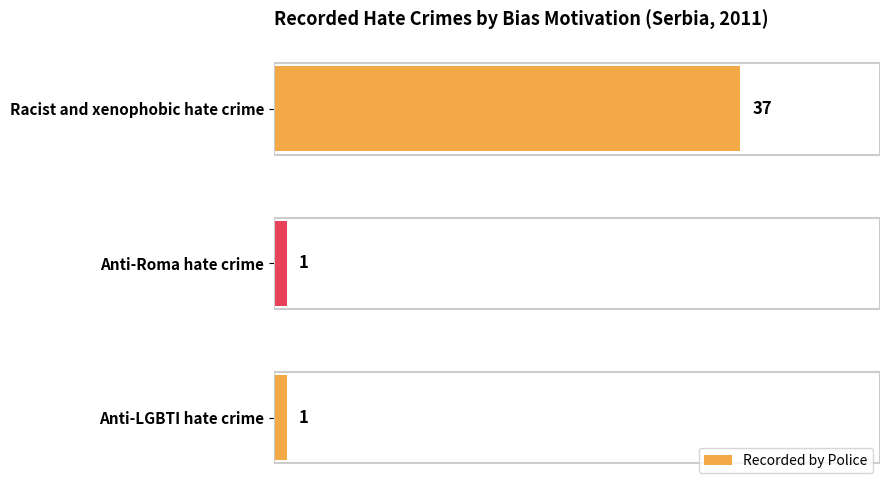

Reading bottom to top, list all the values displayed in this chart.

Anti-LGBTI hate crime=1	Anti-Roma hate crime=1	Racist and xenophobic hate crime=37